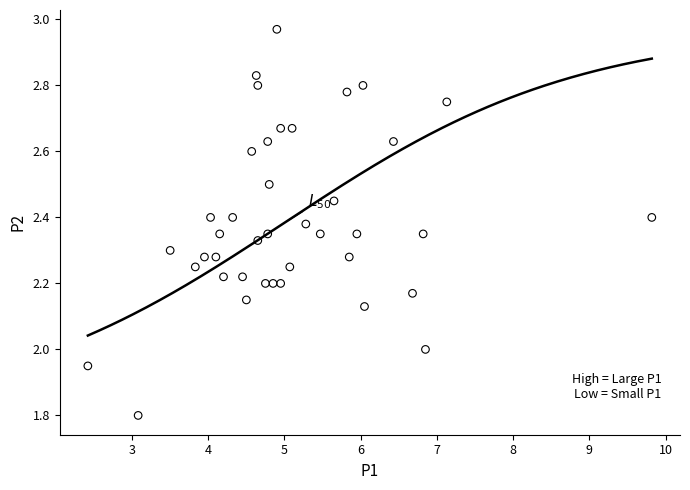

What is the range of X values (max minus min)?

7.4